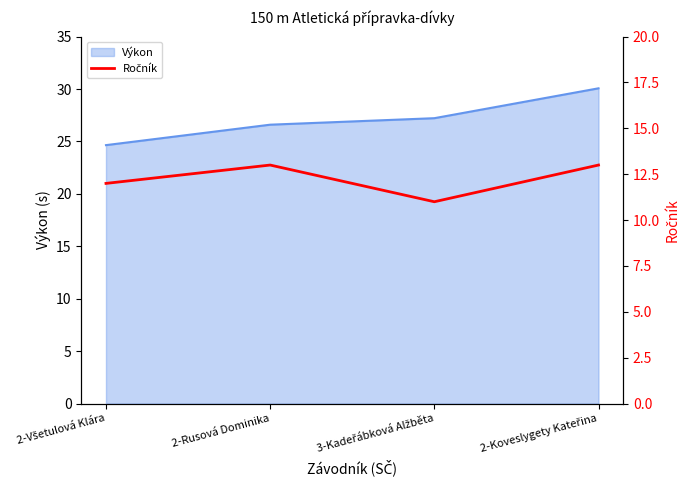

What is the highest value of the Výkon series?

30.1